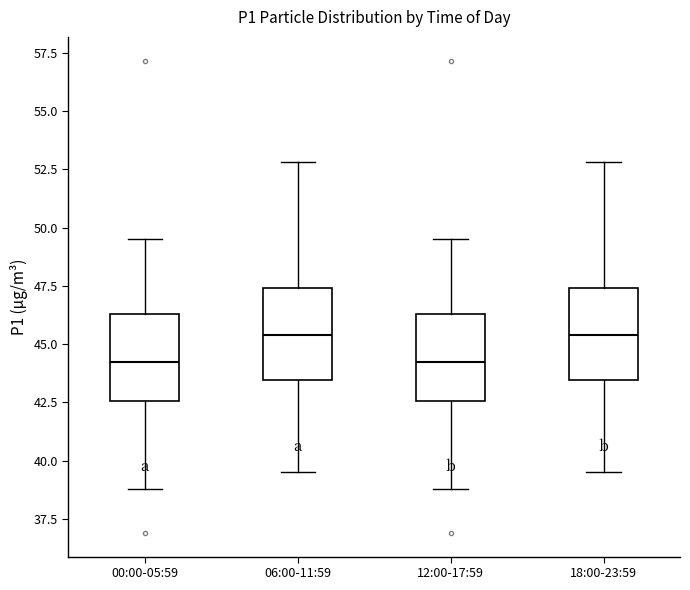

Where does the median line of the box for 00:00-05:59 sit on the y-axis? The values are not printed on the chart, so give them approximately, as read against the axis.

44.5